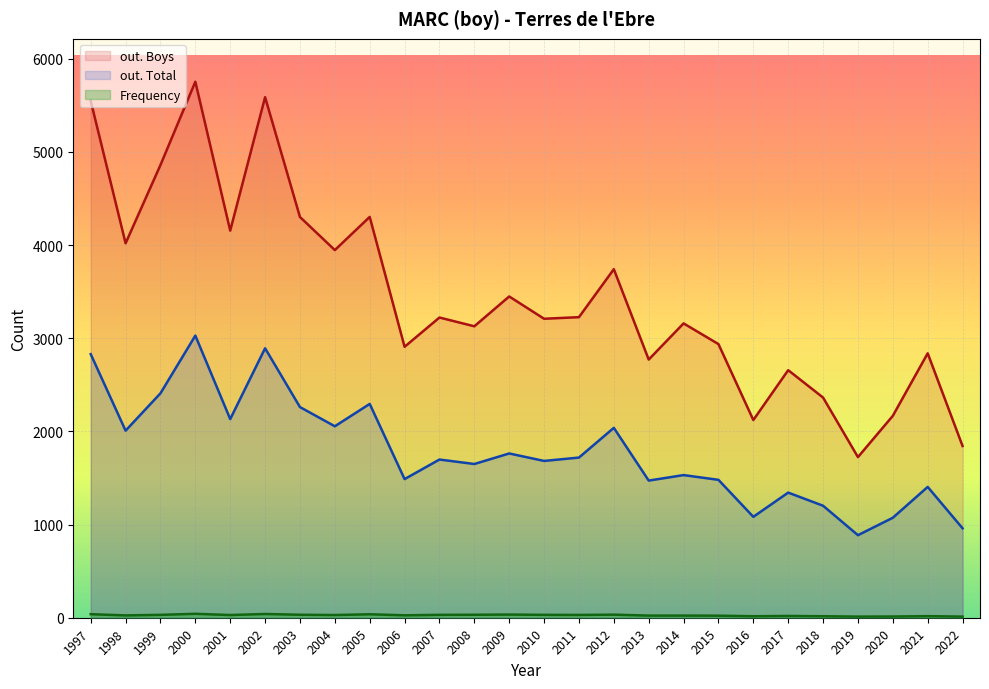

Where is Frequency nearest to the value 27?

2006